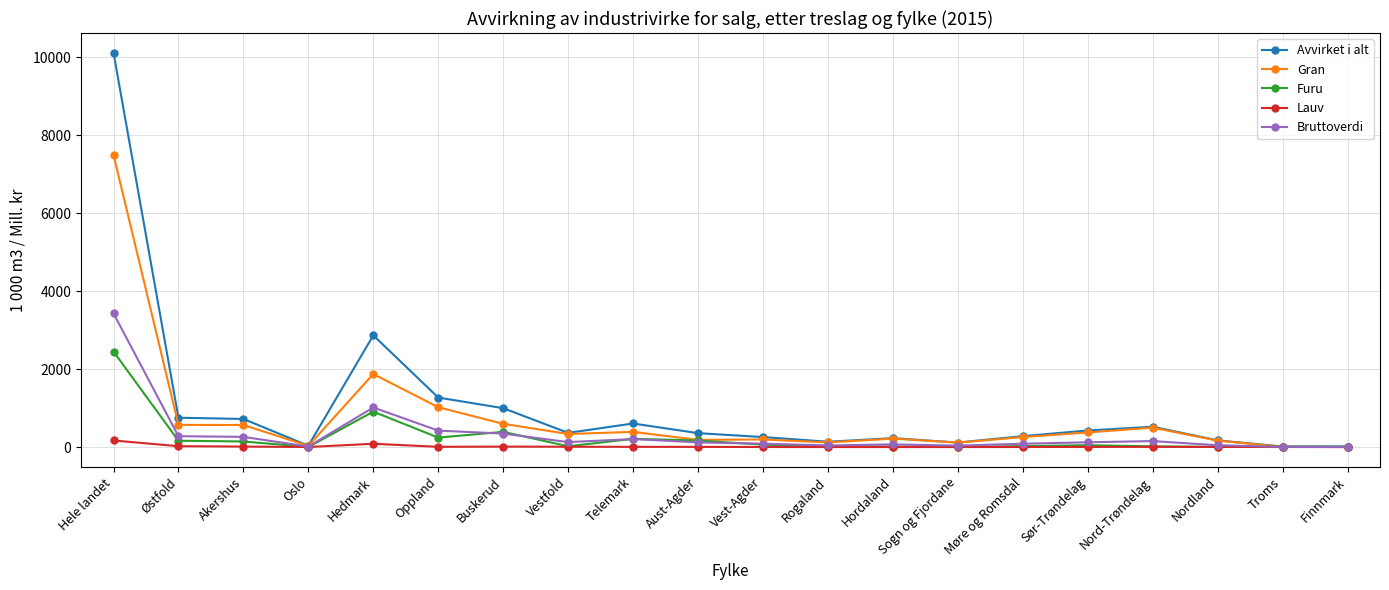

What is the difference between the maximum and minimum values in the Lauv series?

168